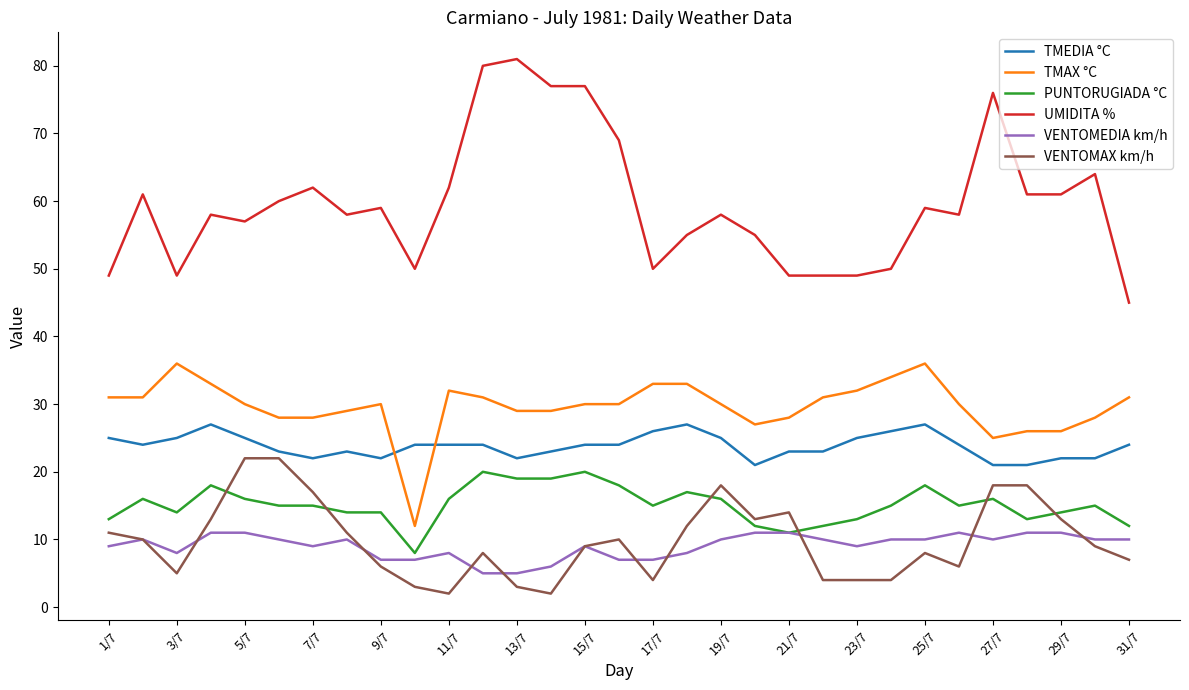

Which series has the largest range (max minus min)?

UMIDITA %